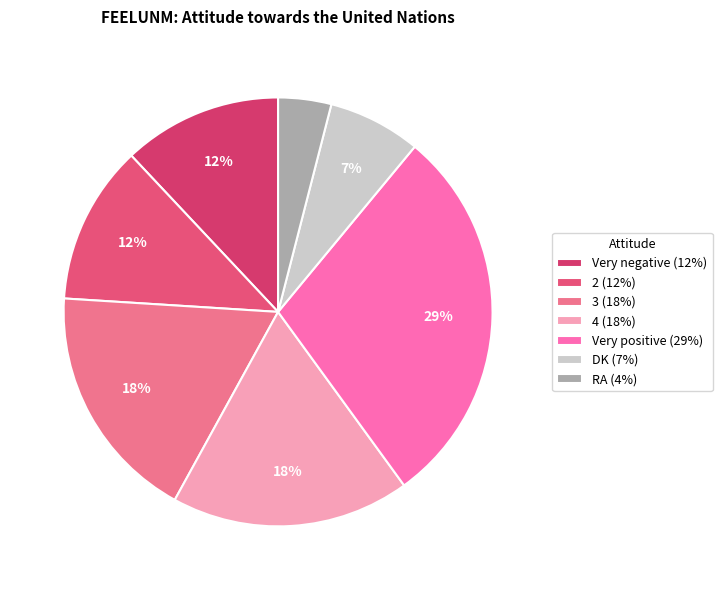

To the nearest percent, what portion does 3 represent?

18%